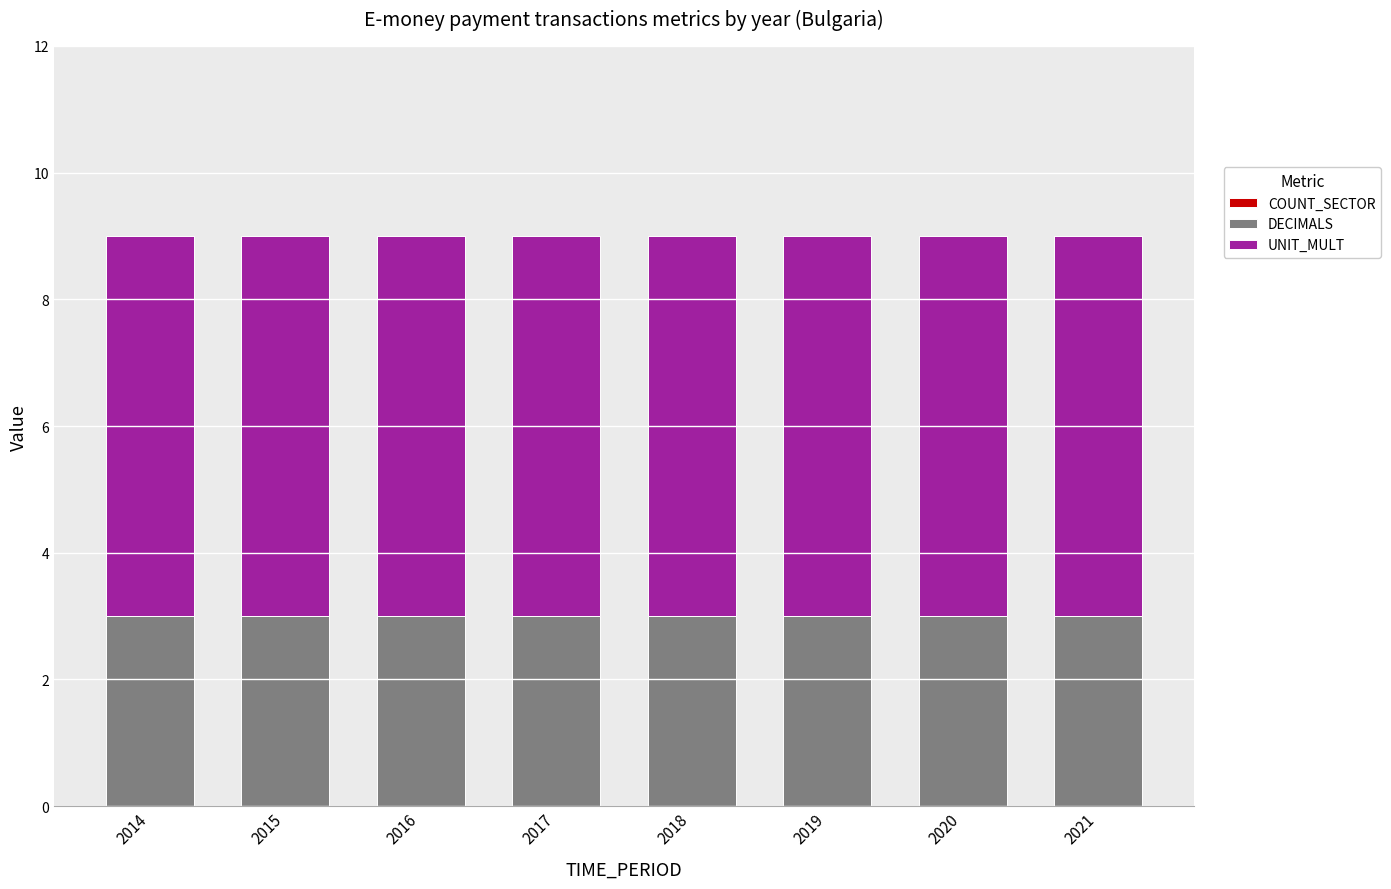

The DECIMALS series shows 2 at 2014. True or false?

False